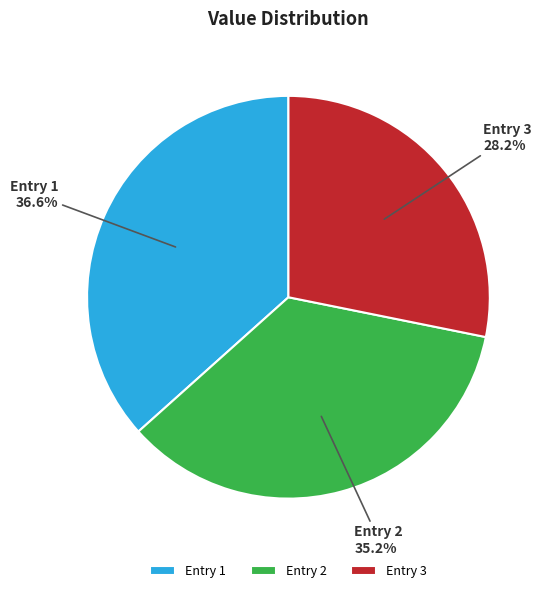

Which slice is the smallest?

Entry 3